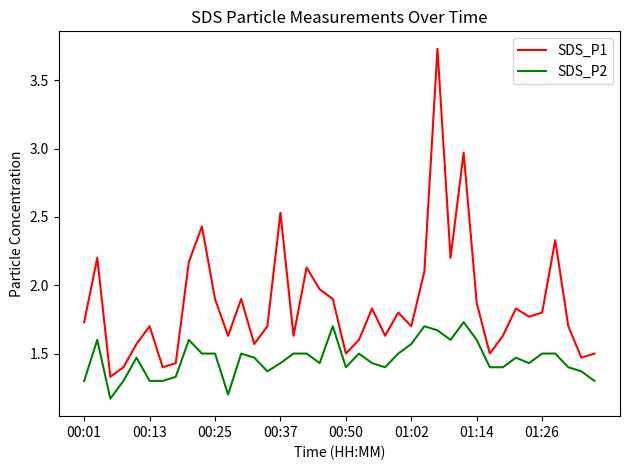

Rank the series by their average value, from highest to lowest.

SDS_P1, SDS_P2